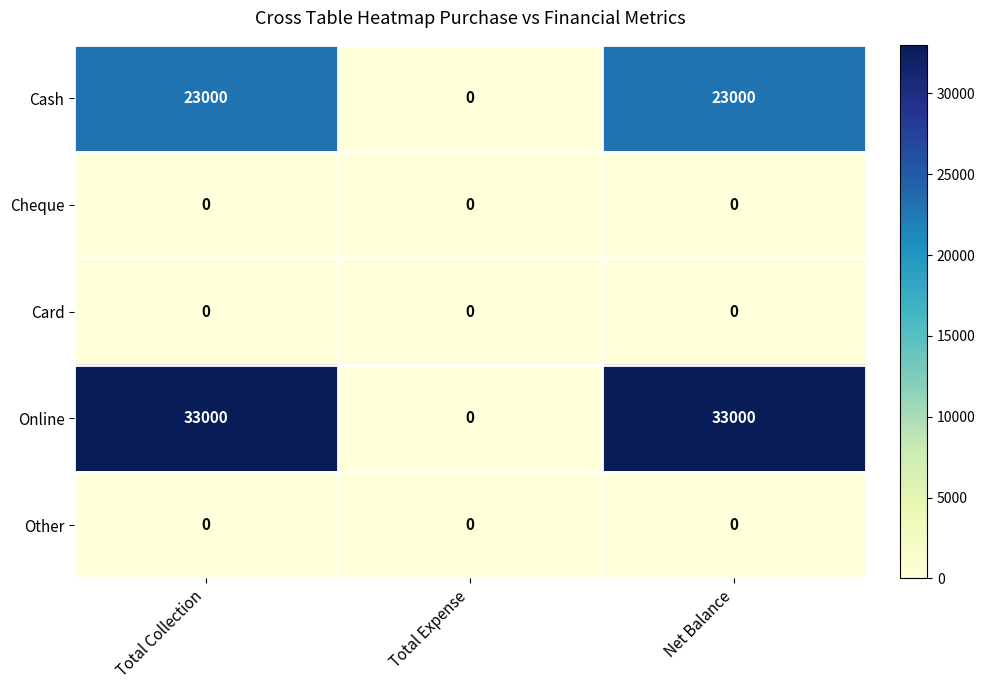

Reading left to right, list all the values displayed in this chart.

Cash: 23000	0	23000
Cheque: 0	0	0
Card: 0	0	0
Online: 33000	0	33000
Other: 0	0	0